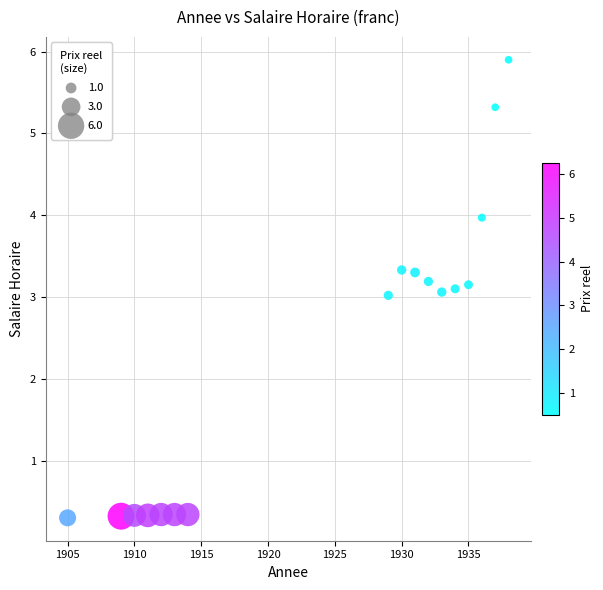

What is the range of X values (max minus min)?

33.0